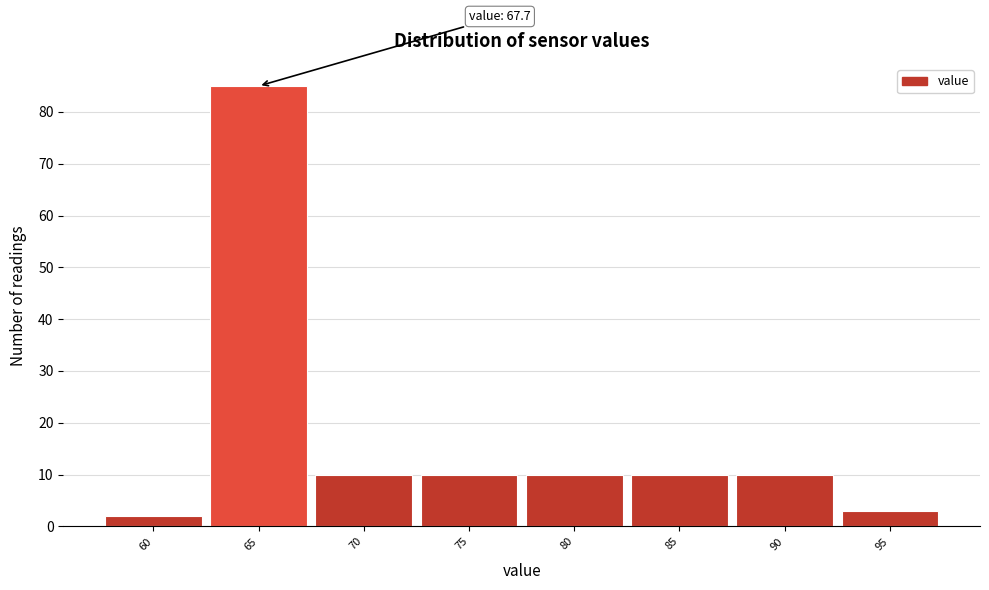

Reading left to right, what are all the values shown in this chart?

2	85	10	10	10	10	10	3